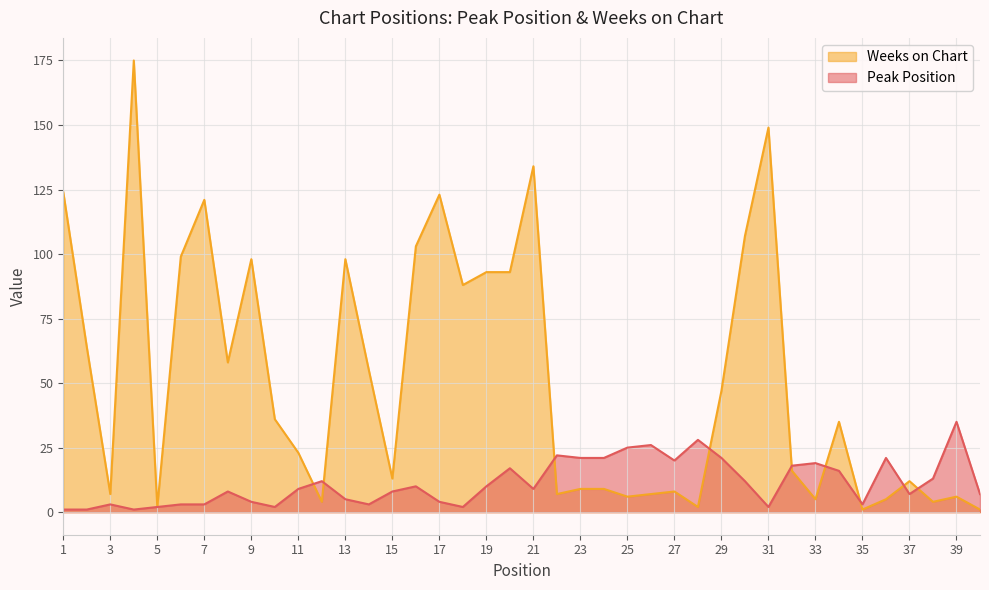

At 24, list the series in order from largest to smallest.

Peak Position, Weeks on Chart